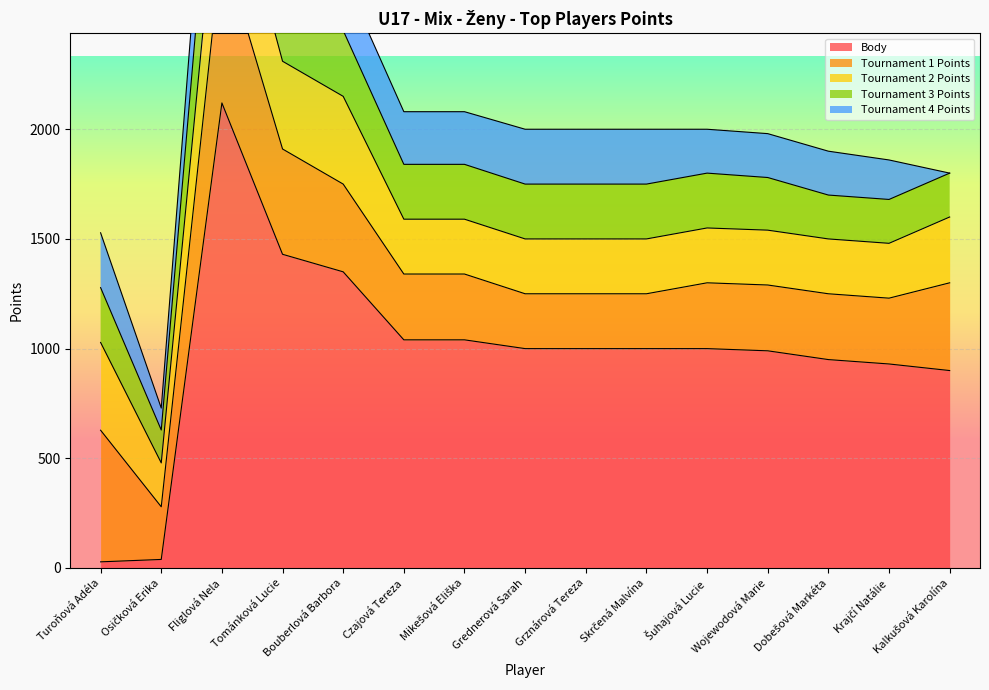

At which label is Tournament 4 Points closest to 200?

Šuhajová Lucie